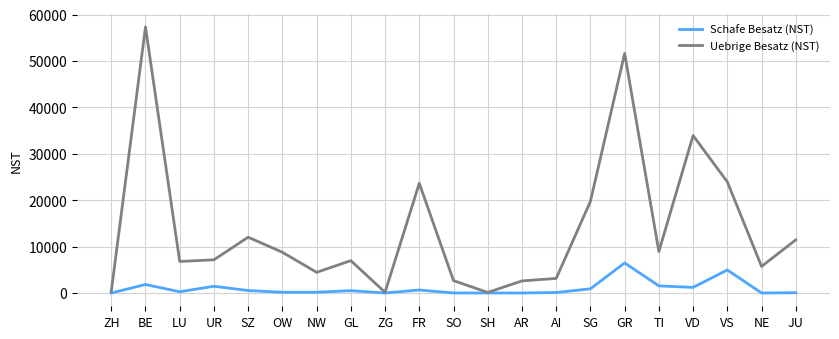

What is the average value of the Schafe Besatz (NST) series?

987